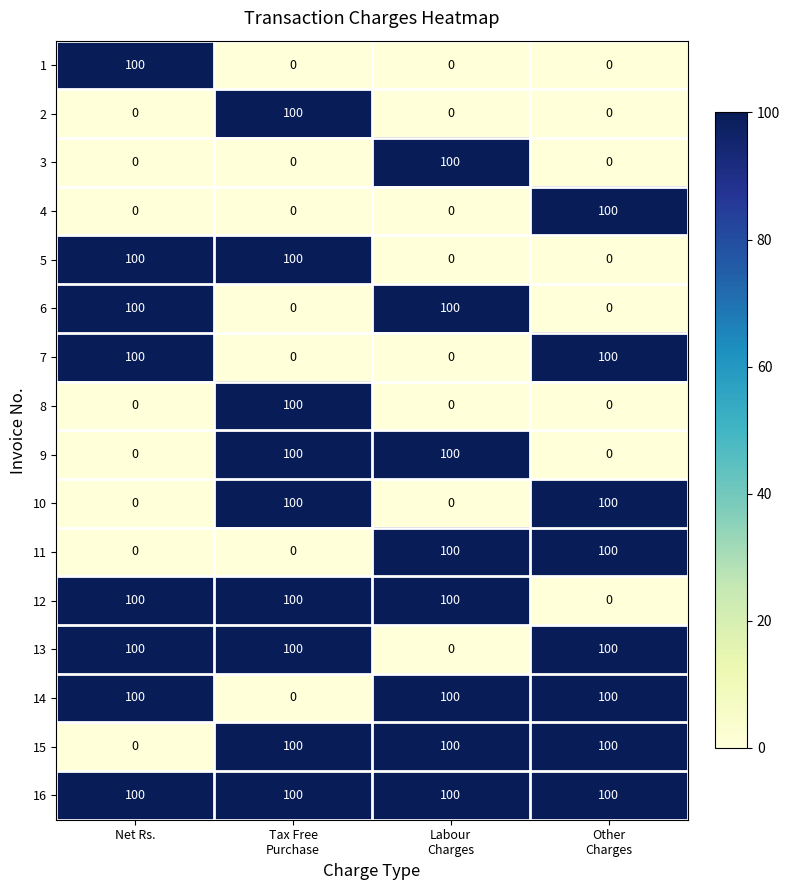

What value does the 1 series have at Net Rs.?

100